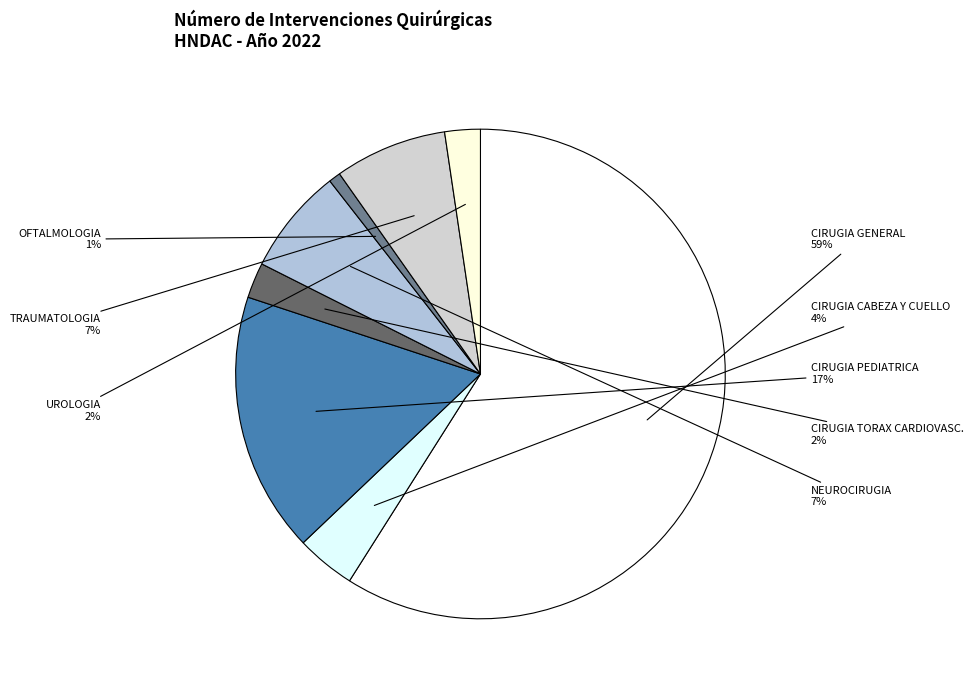

To the nearest percent, what is the difference between the UROLOGIA and CIRUGIA PEDIATRICA slice percentages?

15%